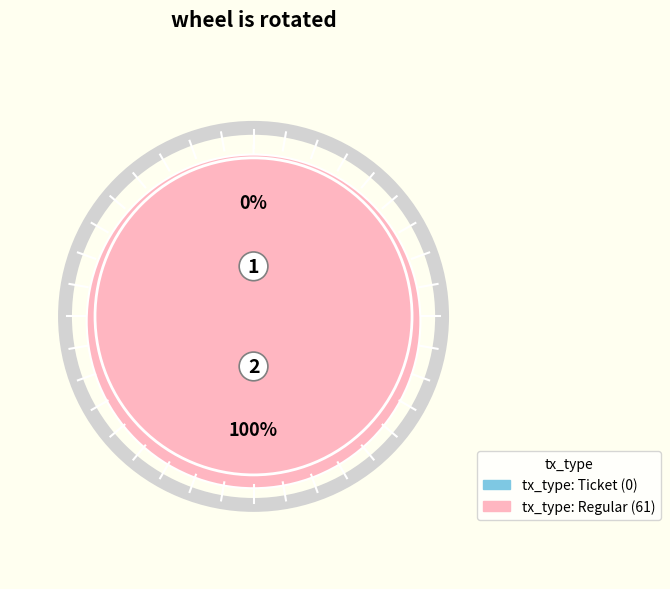

To the nearest percent, what percentage of the pie is tx_type: Regular?

100%